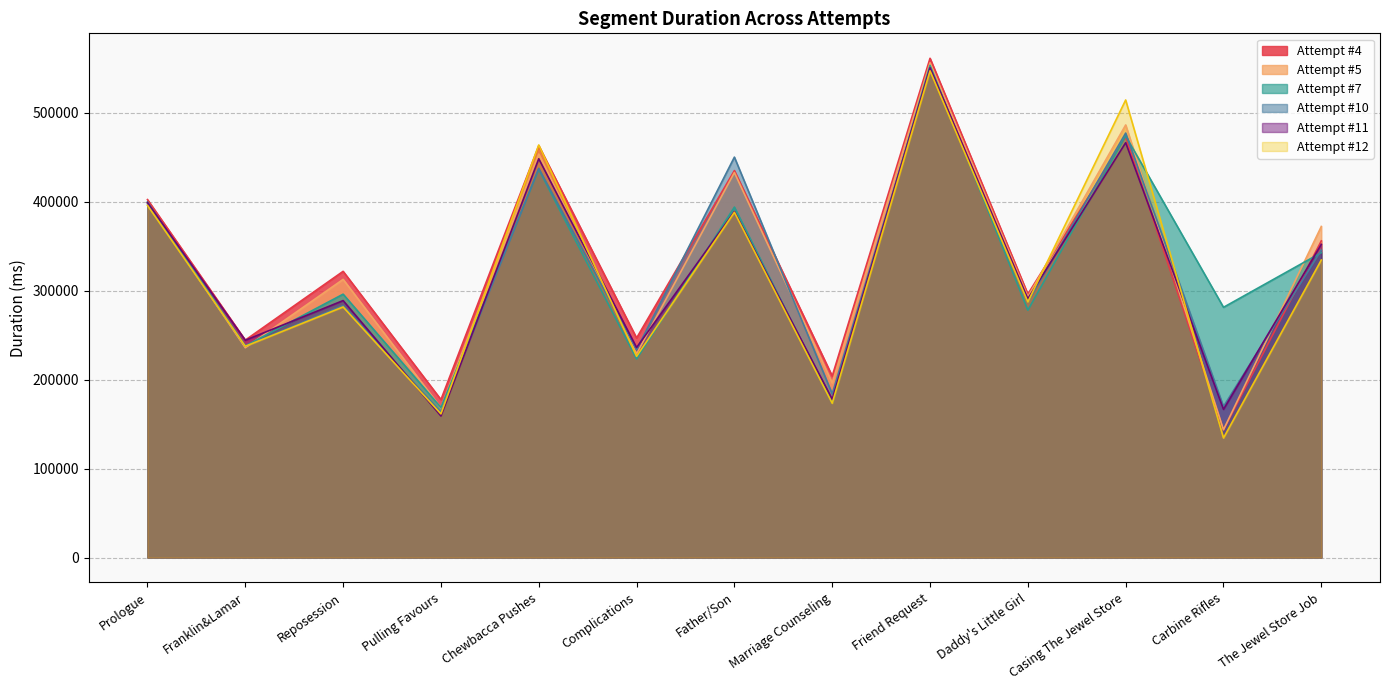

True or false: Attempt #5 and Attempt #11 cross at least once.

True